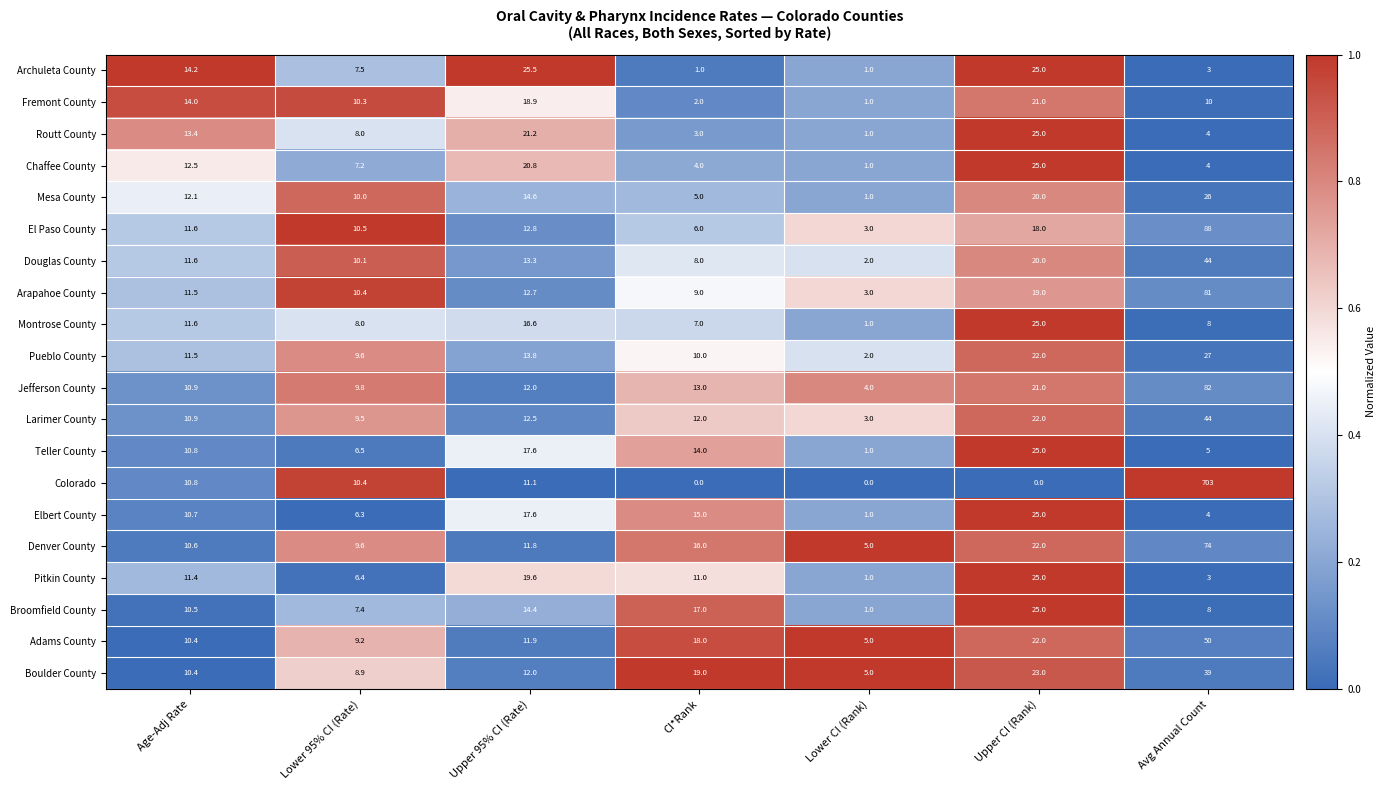

The Pueblo County series shows 9.6 at Lower 95% CI (Rate). True or false?

True